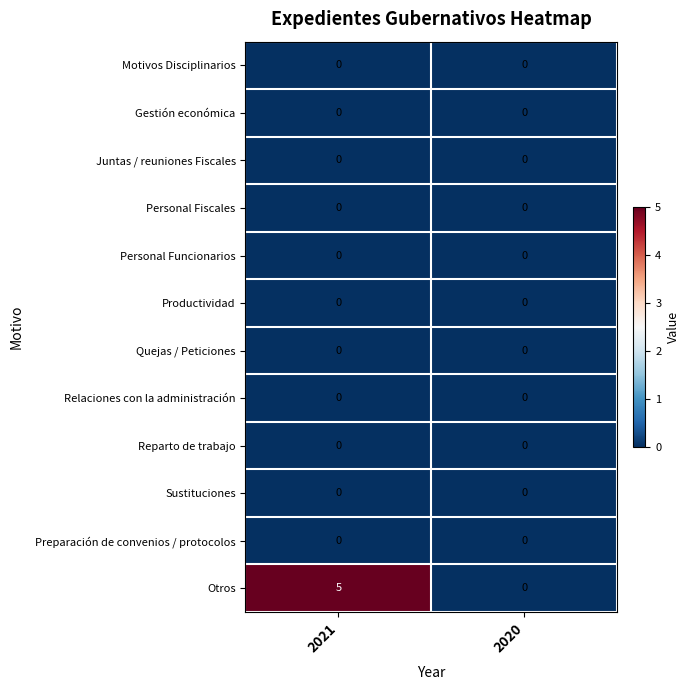

Reading right to left, transcribe all the data shown in this chart.

Motivos Disciplinarios: 2020=0	2021=0
Gestión económica: 2020=0	2021=0
Juntas / reuniones Fiscales: 2020=0	2021=0
Personal Fiscales: 2020=0	2021=0
Personal Funcionarios: 2020=0	2021=0
Productividad: 2020=0	2021=0
Quejas / Peticiones: 2020=0	2021=0
Relaciones con la administración: 2020=0	2021=0
Reparto de trabajo: 2020=0	2021=0
Sustituciones: 2020=0	2021=0
Preparación de convenios / protocolos: 2020=0	2021=0
Otros: 2020=0	2021=5